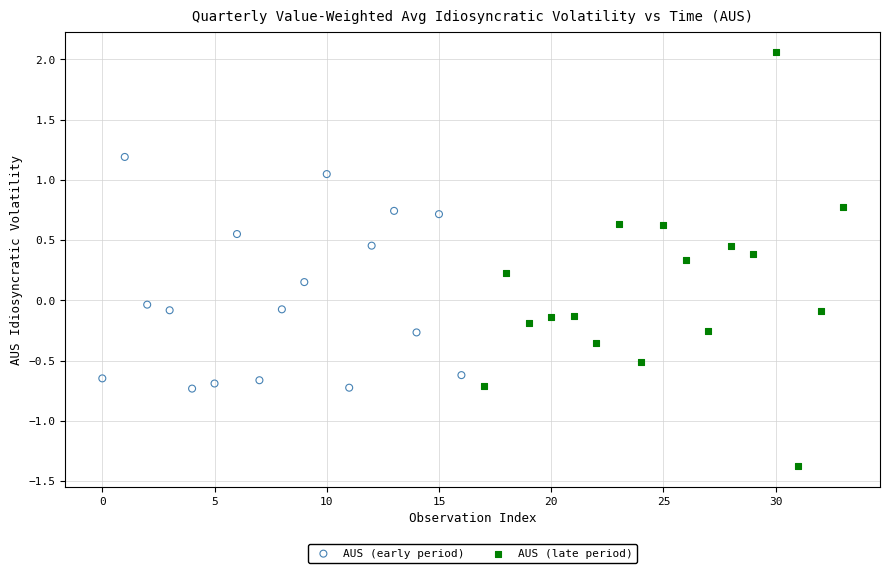

Which series contains the highest Y value?

AUS (late period)